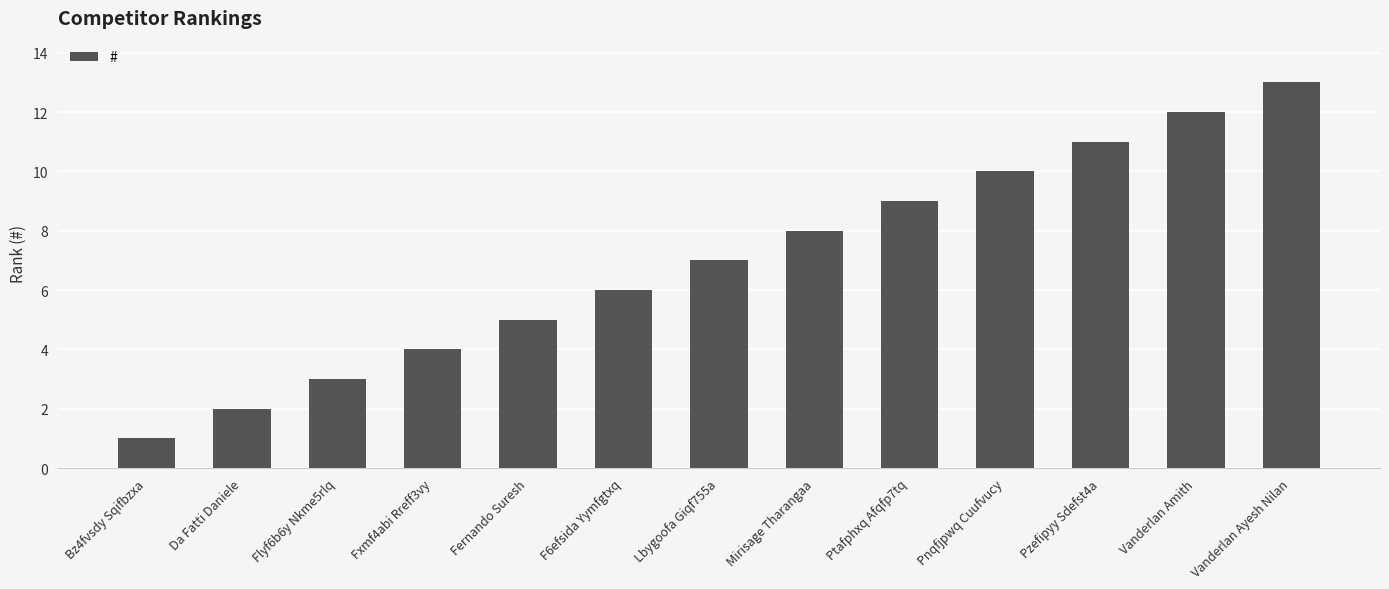

What is the greatest value displayed?

13